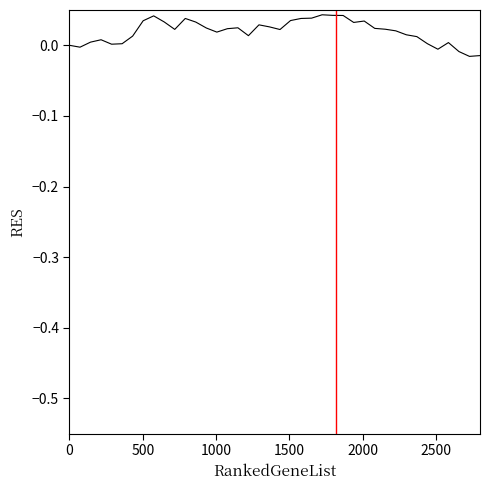

What is the label of the 35th point from the right?

2500